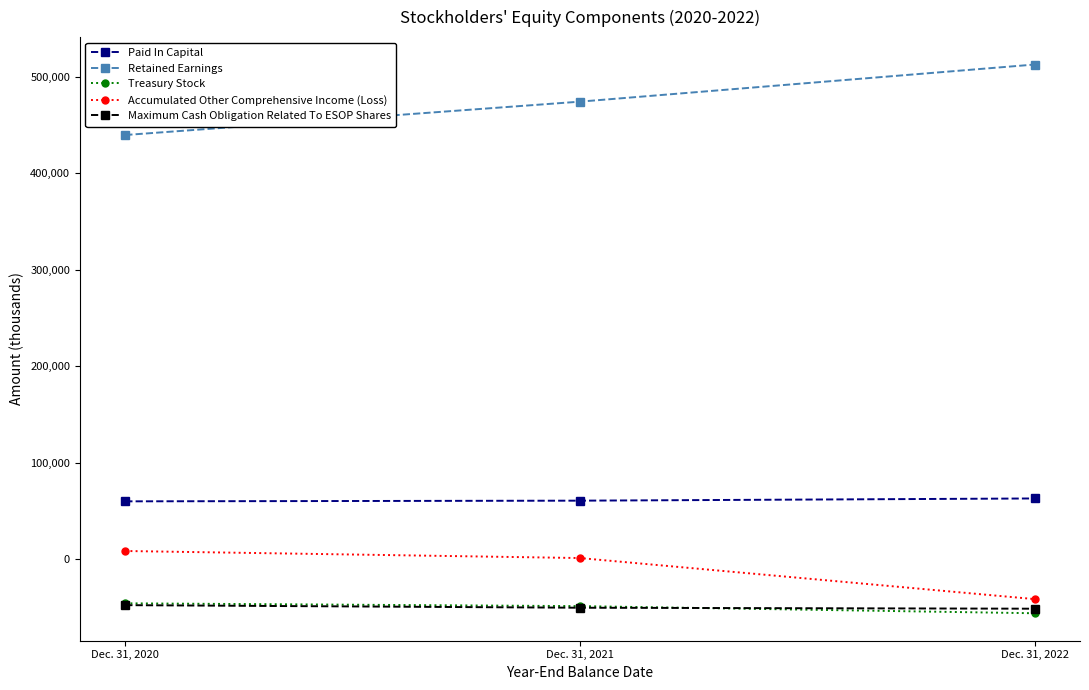

What value does the Treasury Stock series have at Dec. 31, 2020, to the nearest 100?

-45400